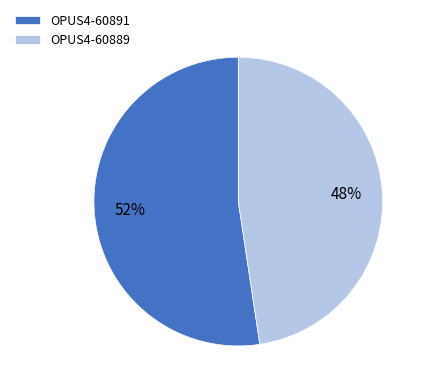

To the nearest percent, what is the average slice percentage?

50%